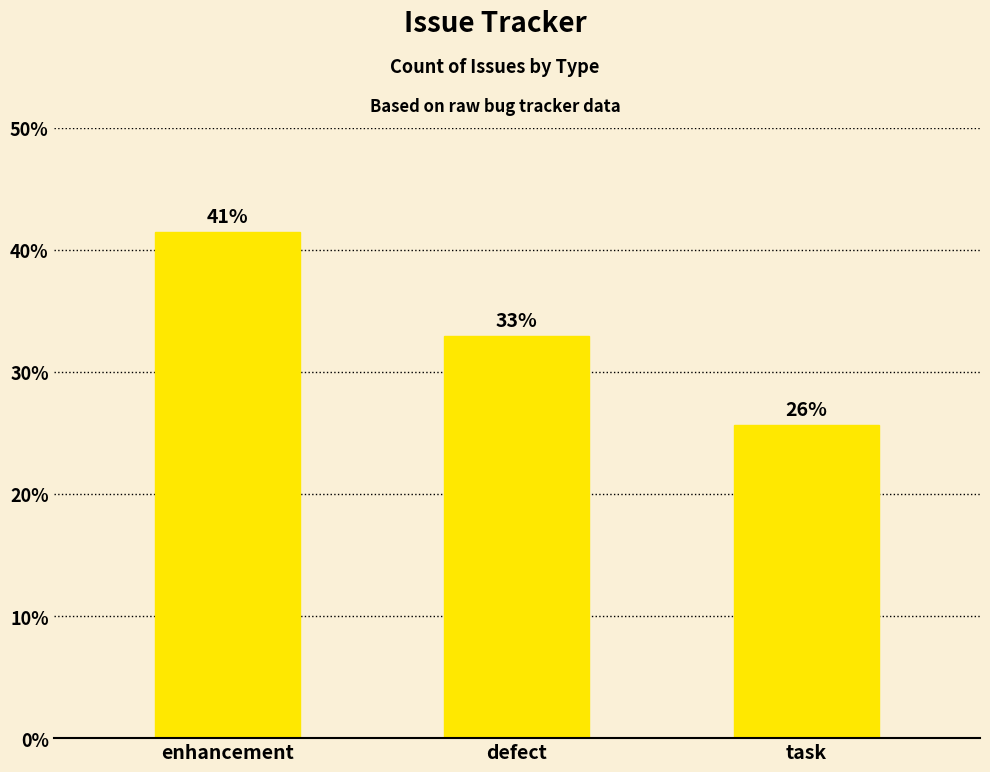

What is the change in value from enhancement to defect?

-8.5